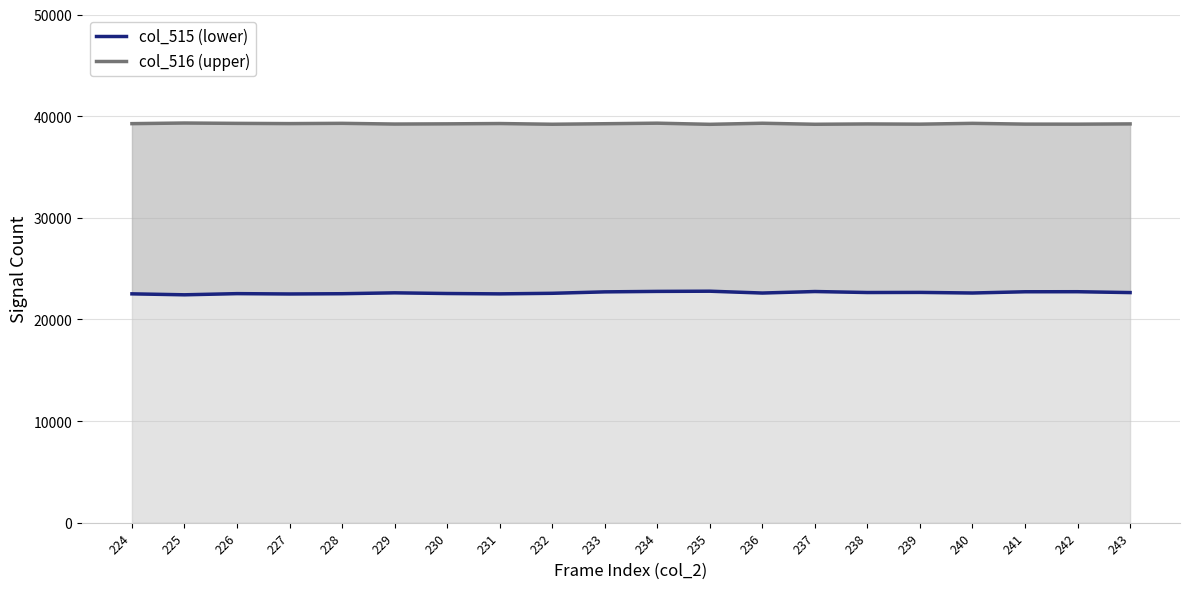

True or false: col_515 (lower) and col_516 (upper) intersect in this chart.

False